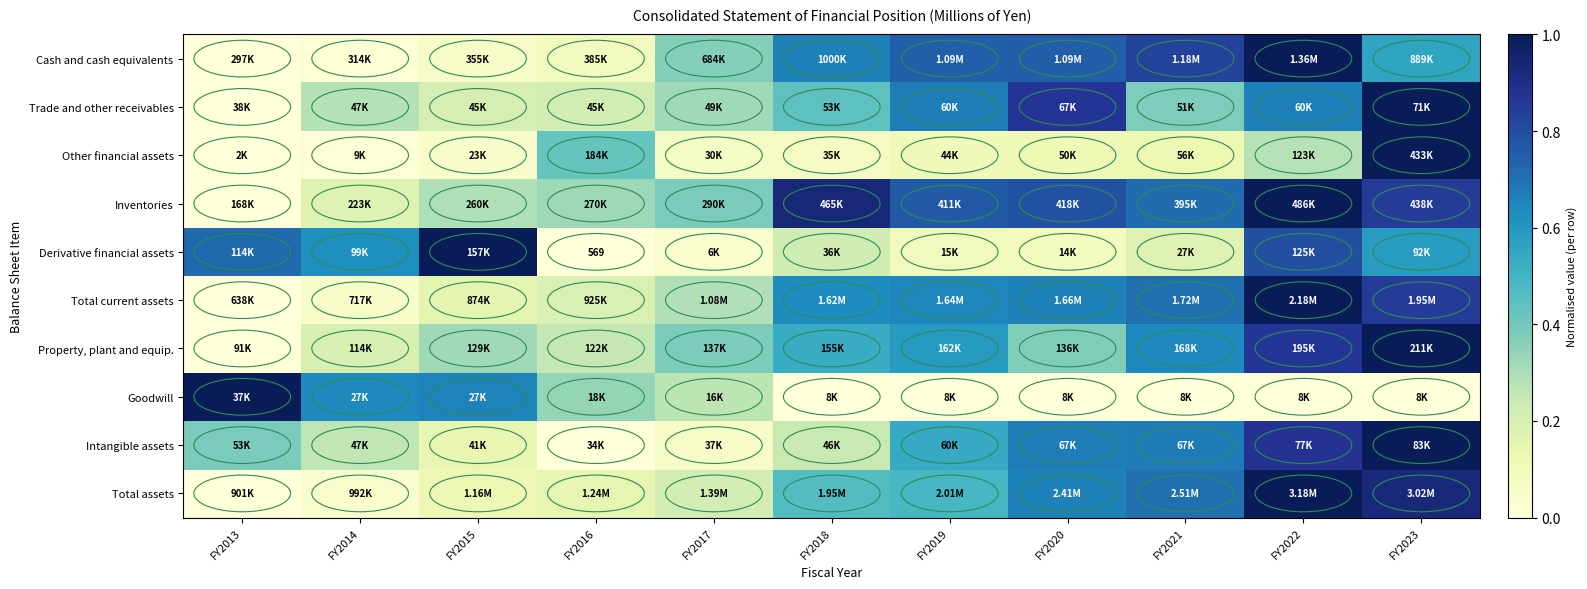

What is the difference between the Property, plant and equip. values at FY2017 and FY2019?

0.2